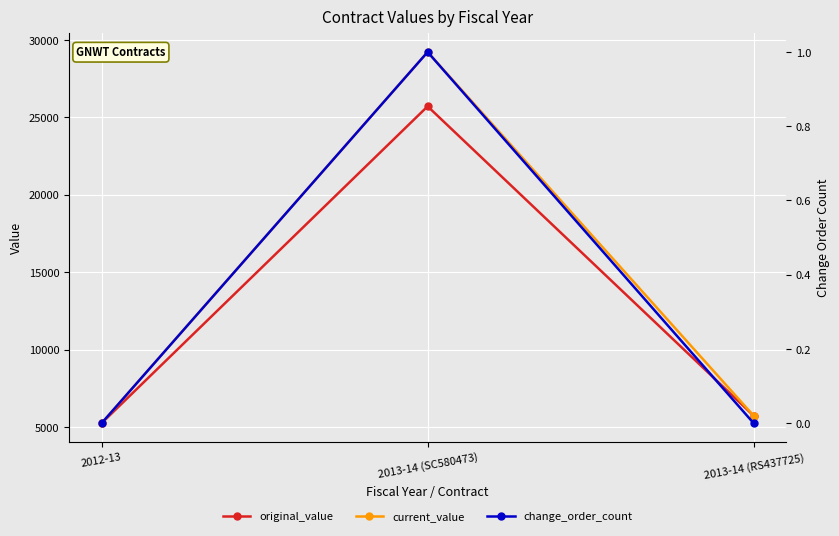

The value of original_value at 2013-14 (SC580473) is 25712.3. True or false?

True